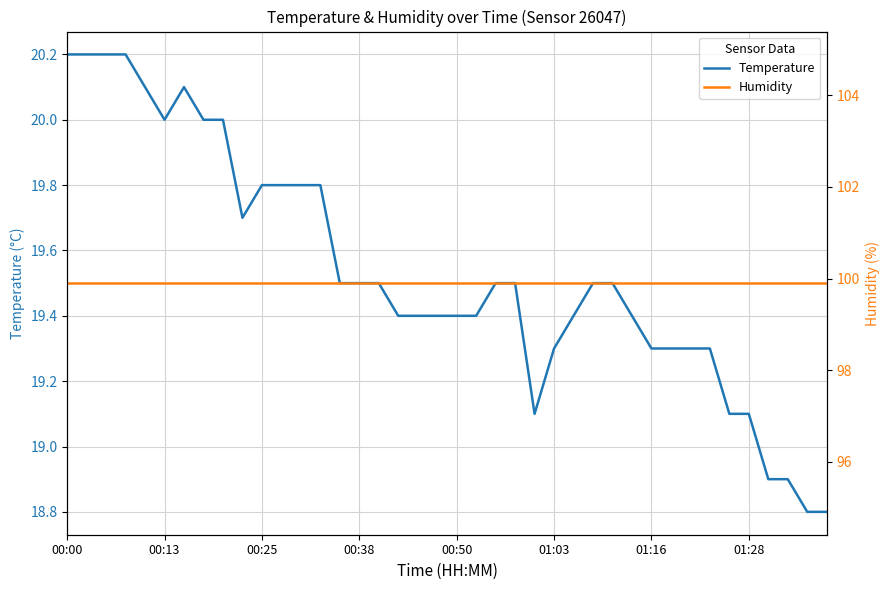

What is the sum of the Temperature values at 22 and 18?

38.9